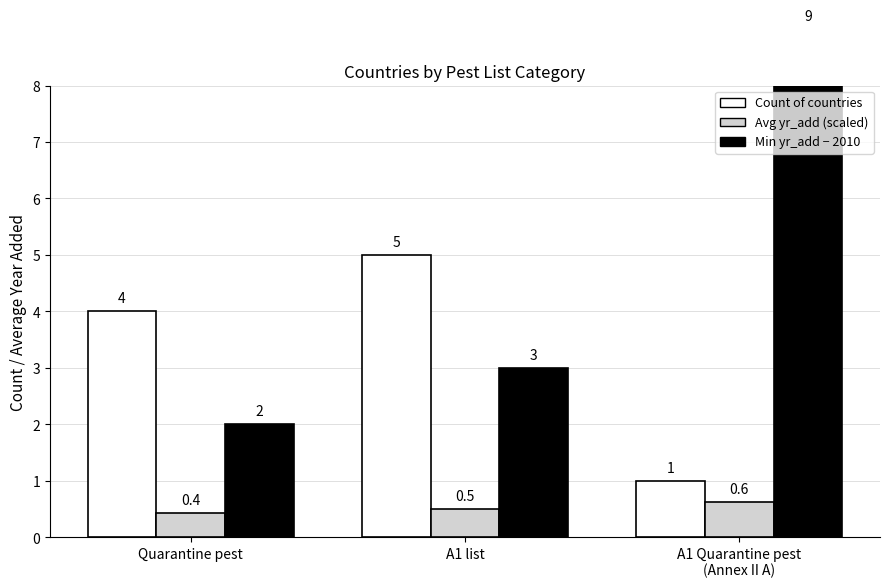

What is the difference between the maximum and second lowest values in the Min yr_add − 2010 series?

6.0